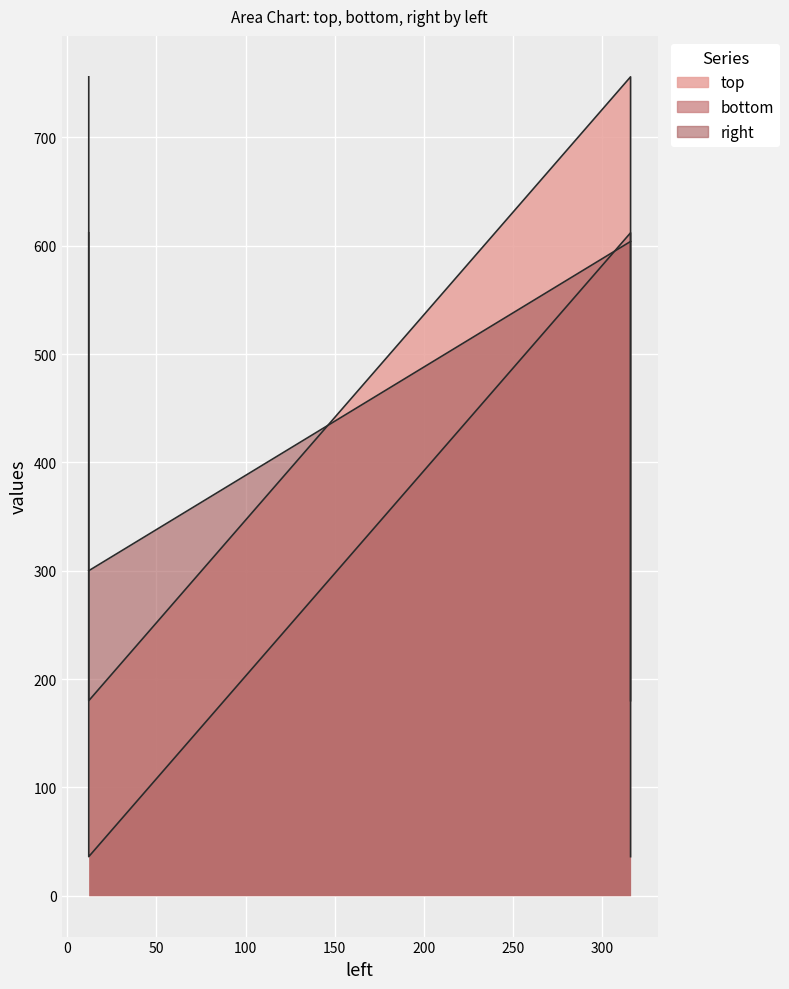

Reading right to left, extract all data points from this chart.

top: 316.0=180	316.0=324	316.0=468	316.0=612	316.0=756	12.0=180	12.0=324	12.0=468	12.0=612	12.0=756
bottom: 316.0=36	316.0=180	316.0=324	316.0=468	316.0=612	12.0=36	12.0=180	12.0=324	12.0=468	12.0=612
right: 316.0=604	316.0=604	316.0=604	316.0=604	316.0=604	12.0=300	12.0=300	12.0=300	12.0=300	12.0=300